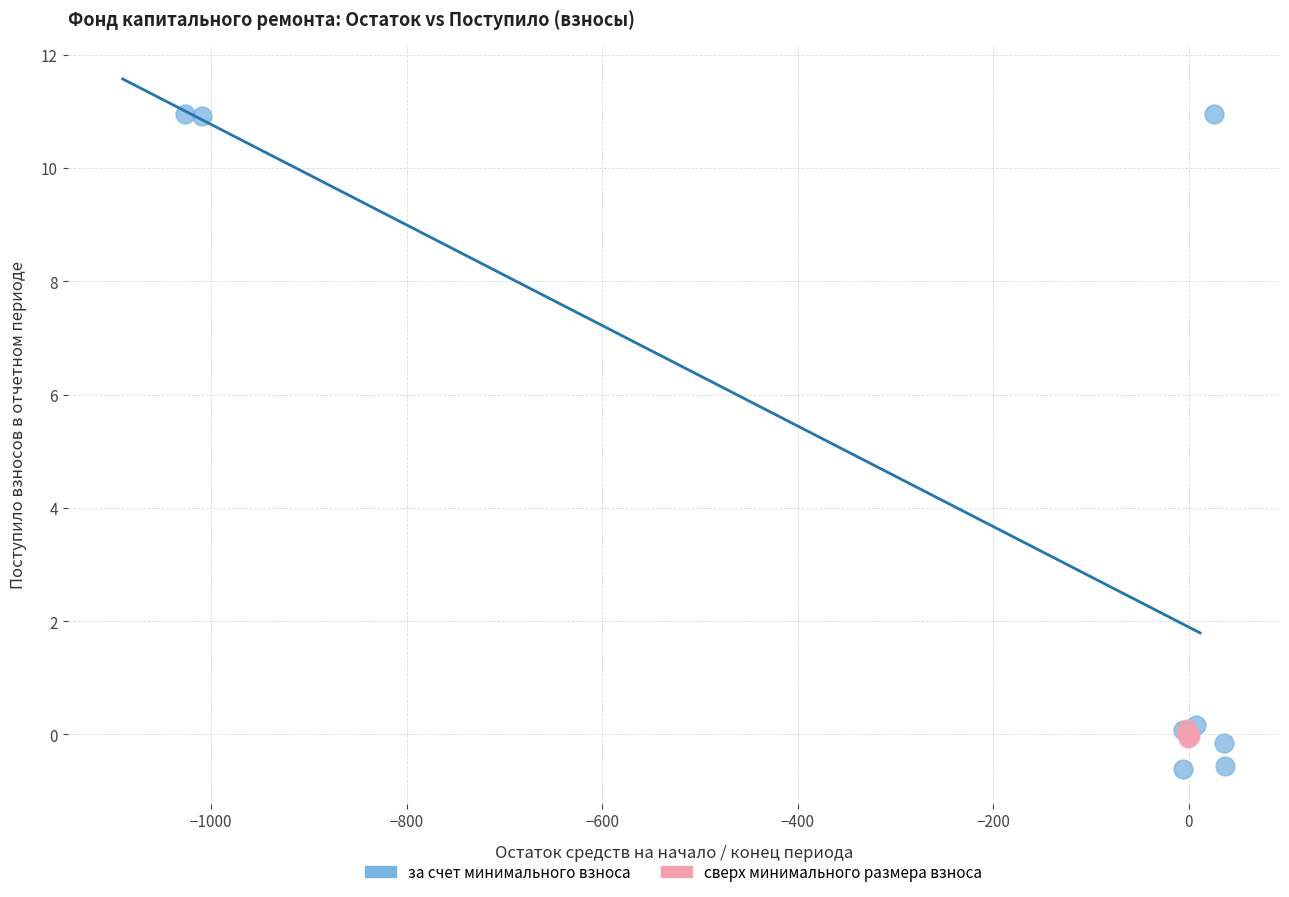

What are all the series names shown in the legend?

за счет минимального взноса, сверх минимального размера взноса